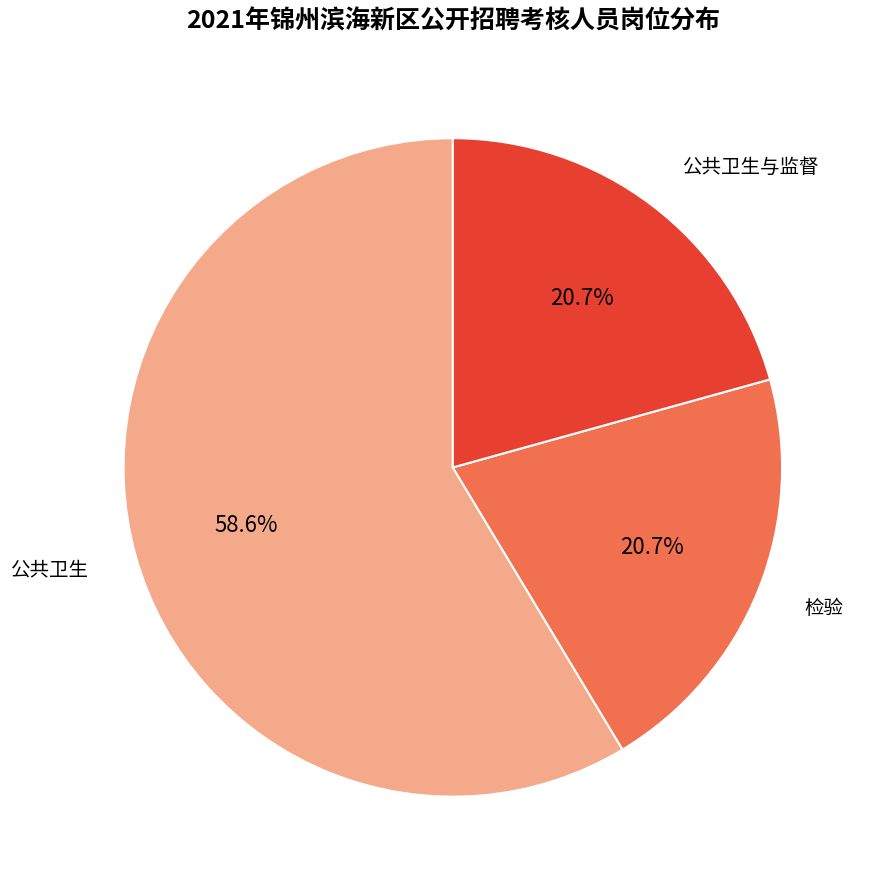

What is the majority slice?

公共卫生